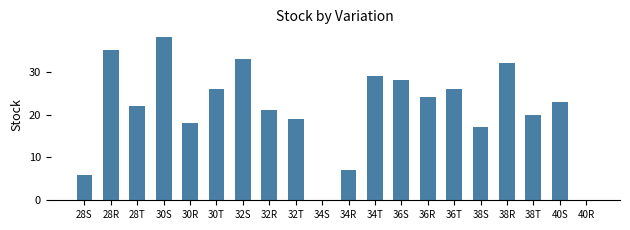

The chart shows a value of 11 at 34R. True or false?

False